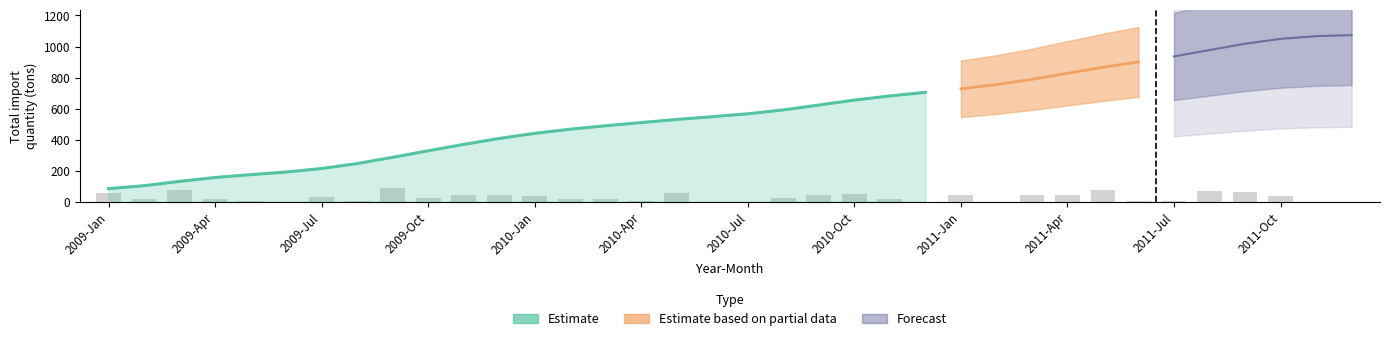

Where does the data first go above 440?

2010-Jan